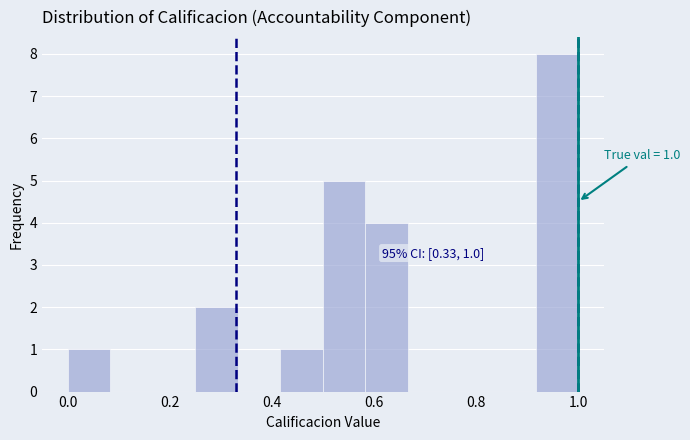

Over which range of the x-axis is the bar tallest?

0.92 to 1.00